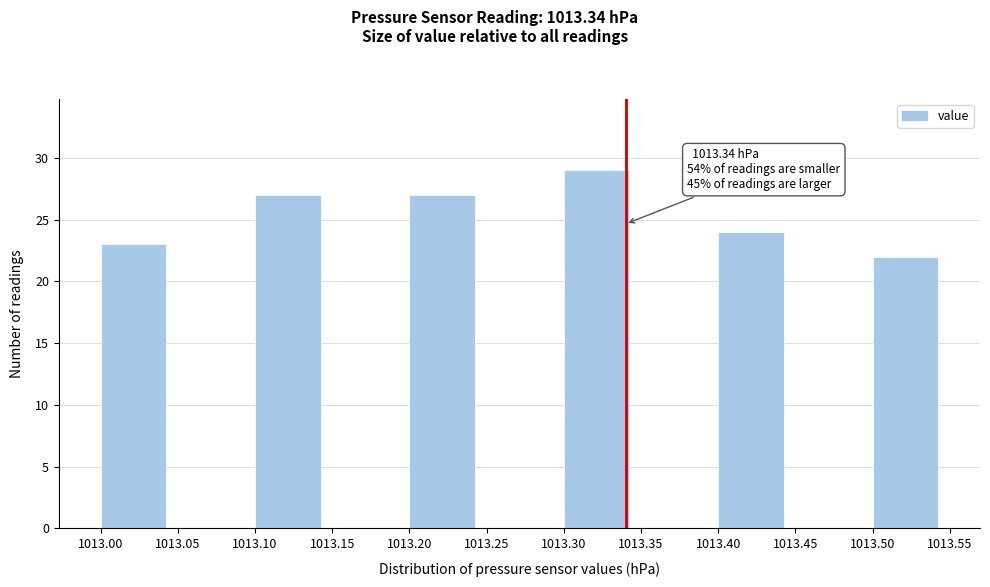

Which range on the x-axis has the tallest bar?

1013.30 to 1013.35